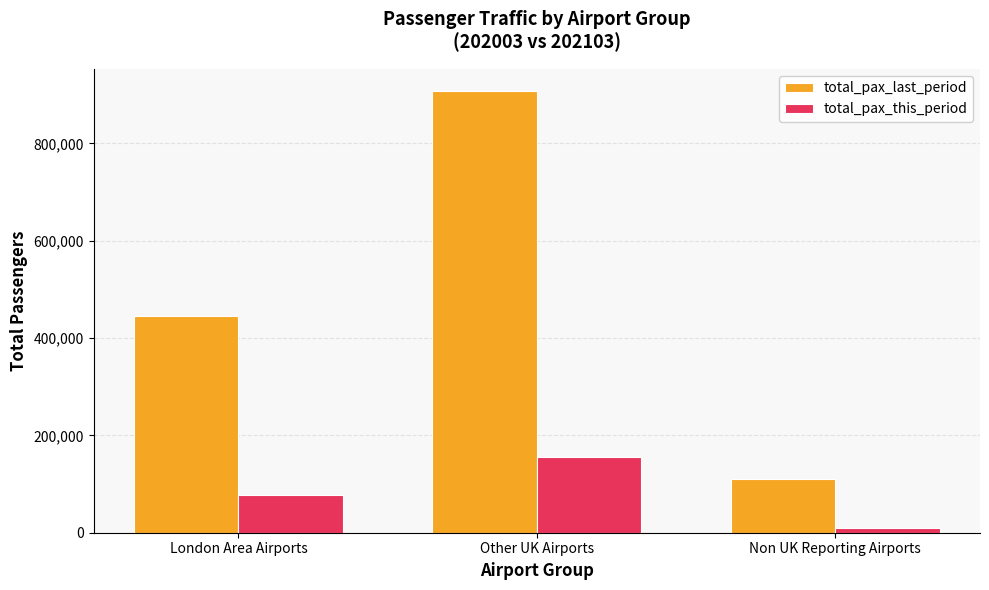

What is the spread (max minus min) of values at Non UK Reporting Airports?

100946